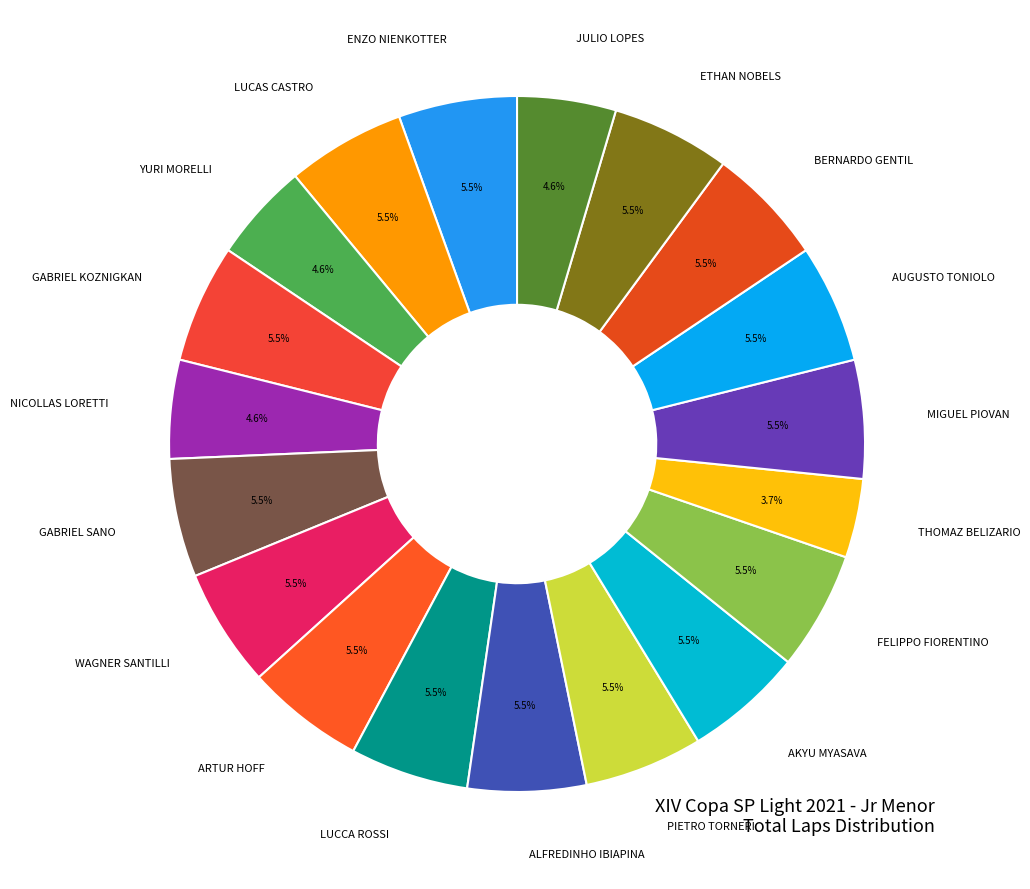

True or false: THOMAZ BELIZARIO accounts for 9% of the total.

False